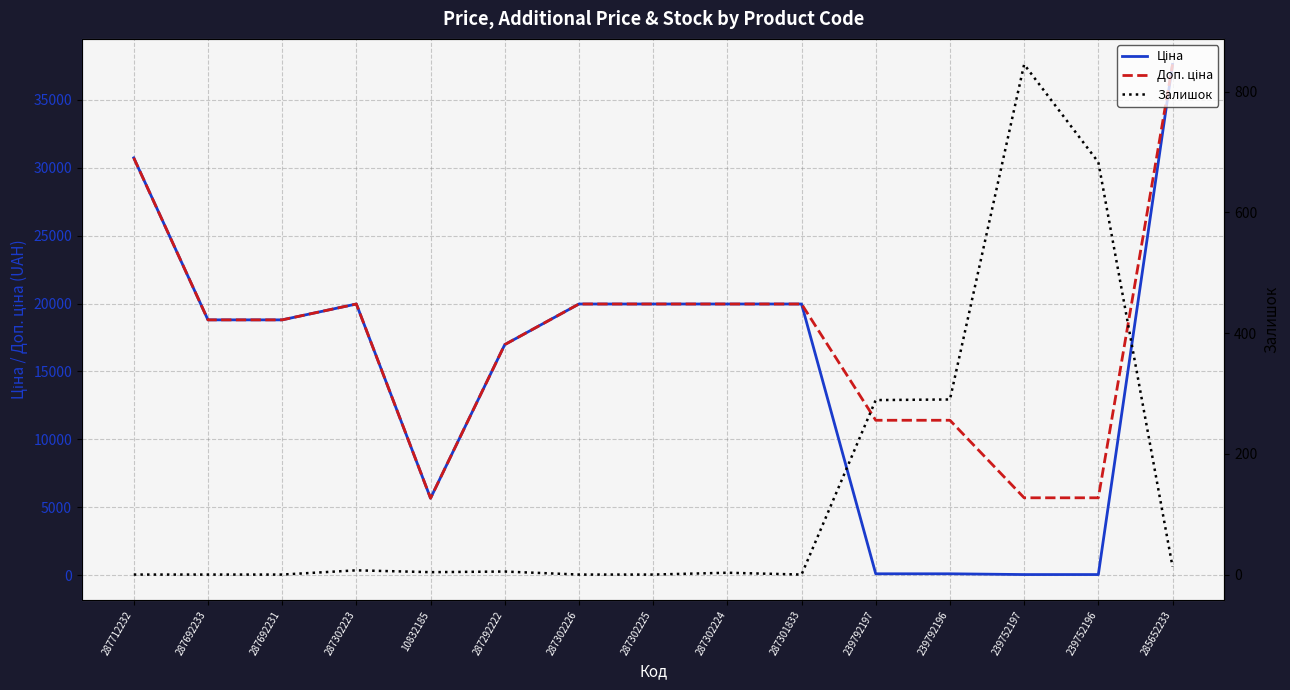

At how many categories does at least one series exceed 2834?

15